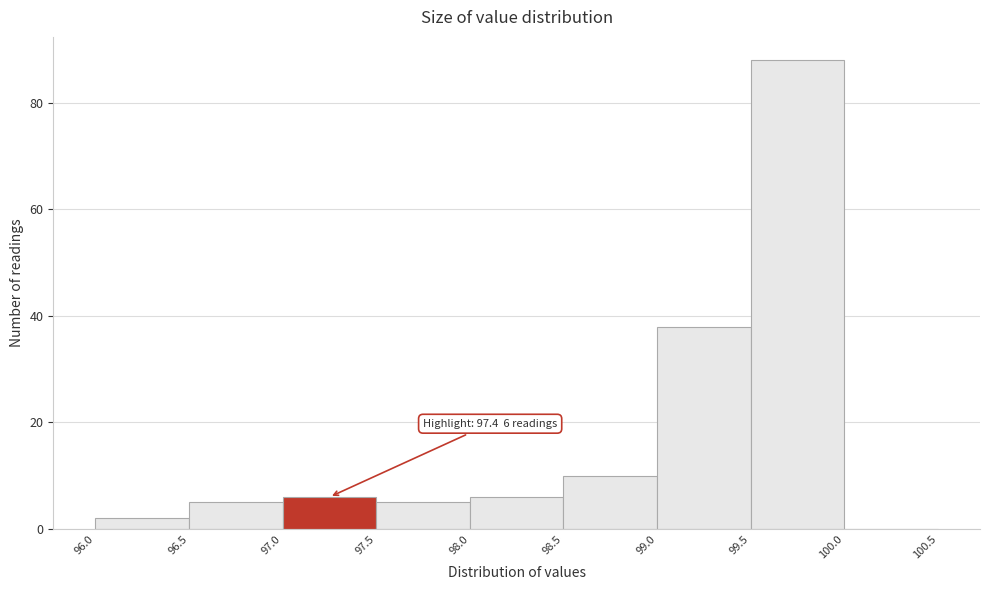

Which range on the x-axis has the tallest bar?

99.5 to 100.0